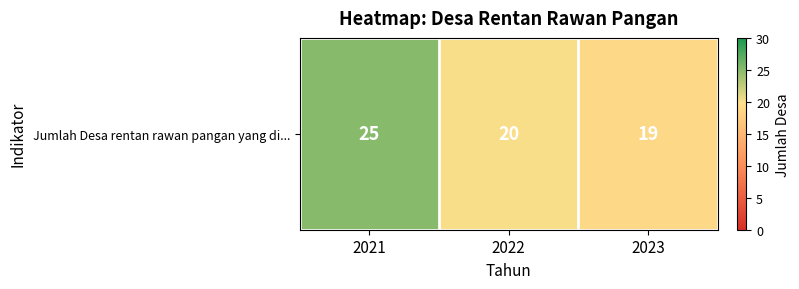

Rank the categories by value from lowest to highest.

2023, 2022, 2021